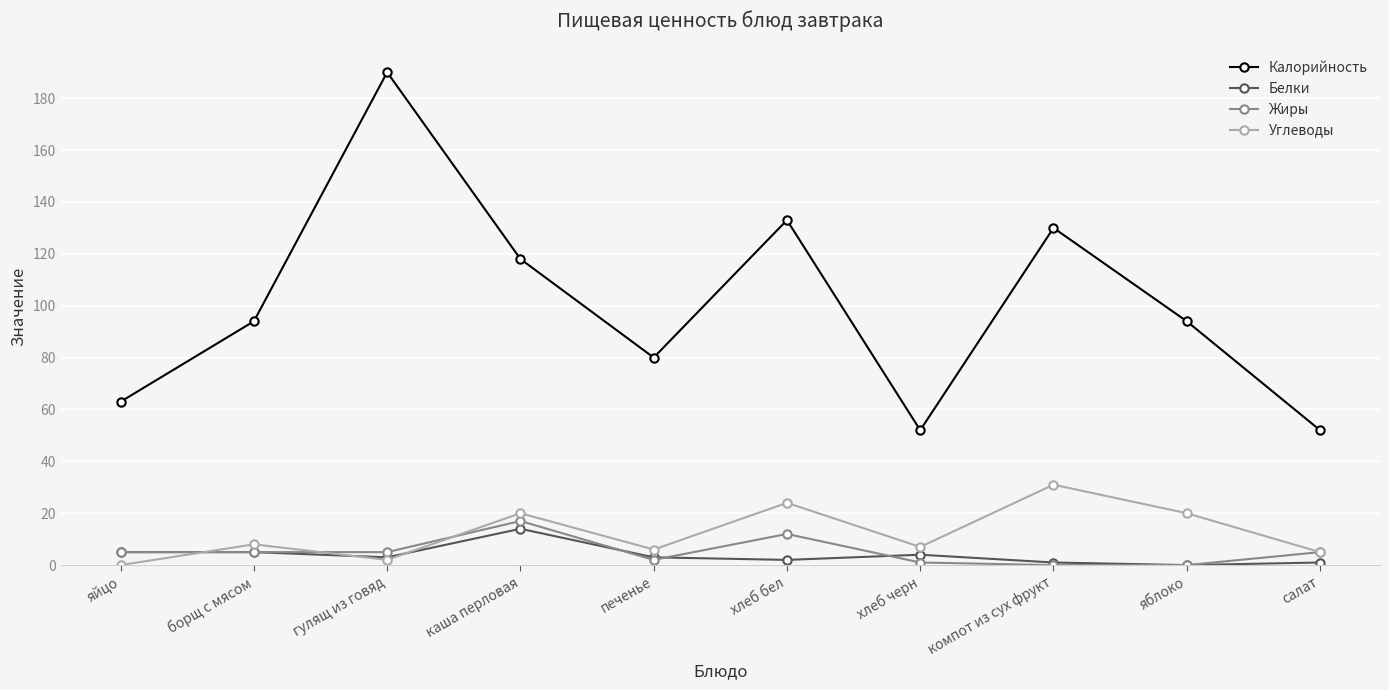

What position from the right is яблоко?

2